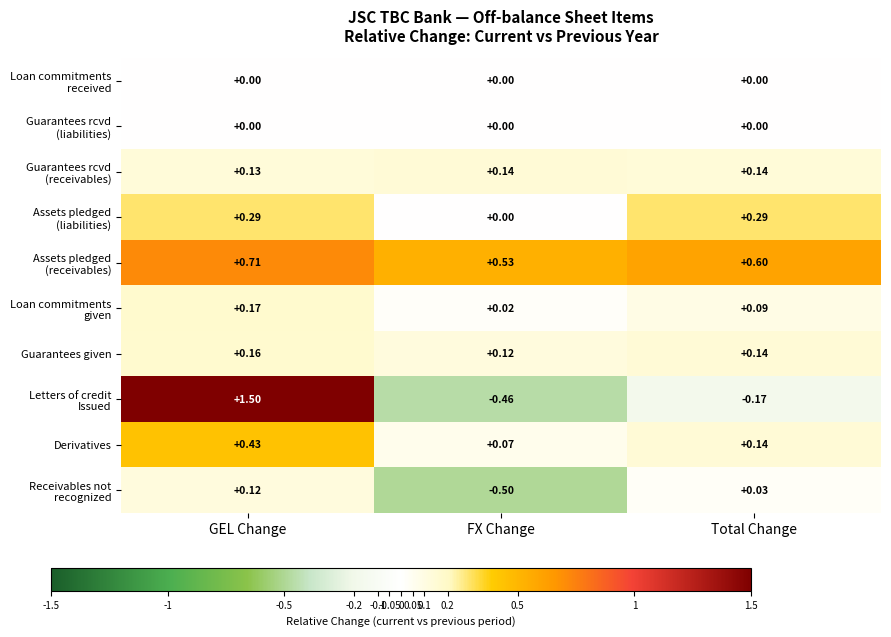

At which category is the sum across all series the highest?

GEL Change